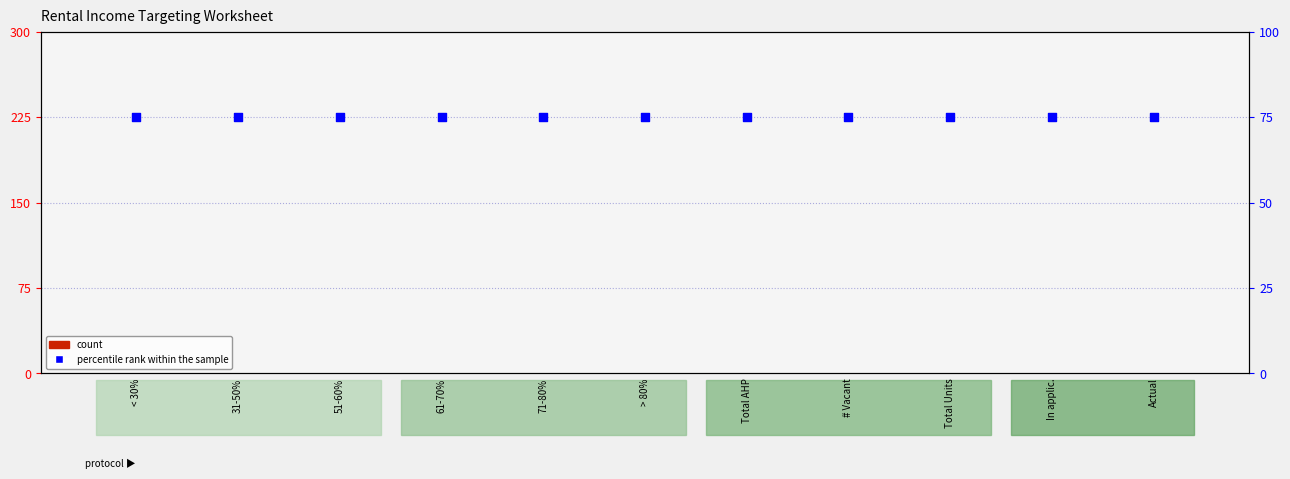

Is the value of percentile rank within the sample at 51-60% greater than the value of count at 31-50%?

Yes